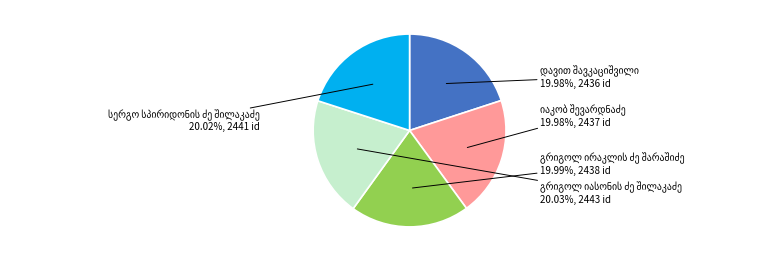

To the nearest percent, what is the average slice percentage?

20%